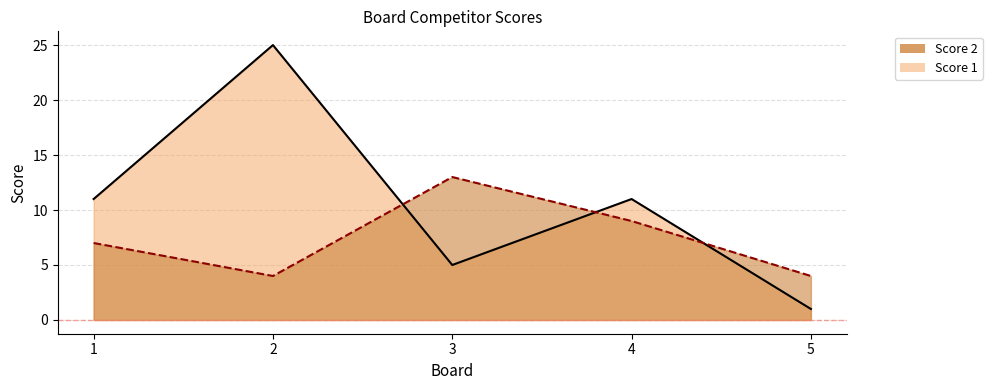

At which category does Score 2 reach its first local peak?

3